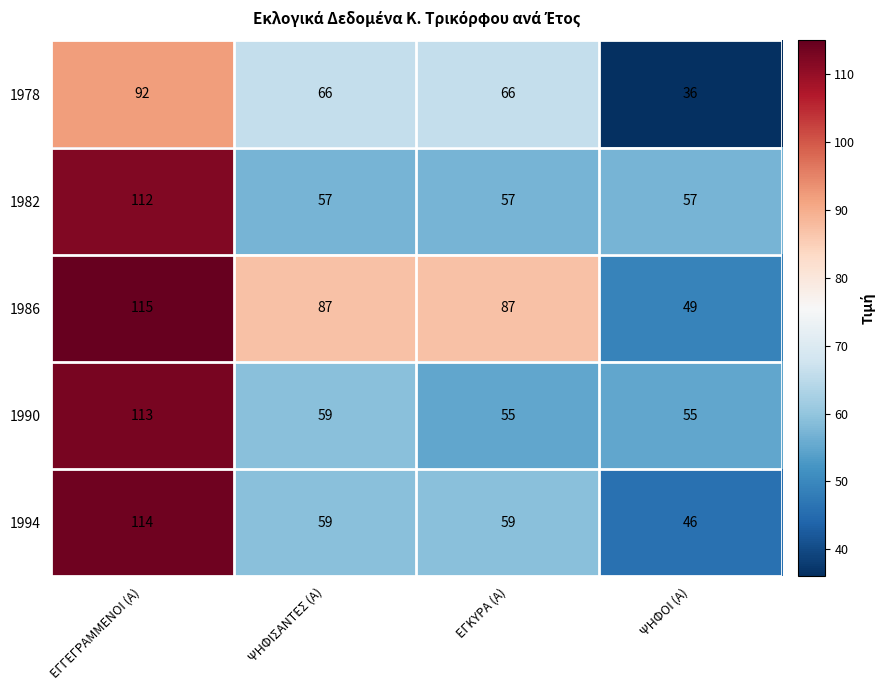

What is the greatest value displayed?

115